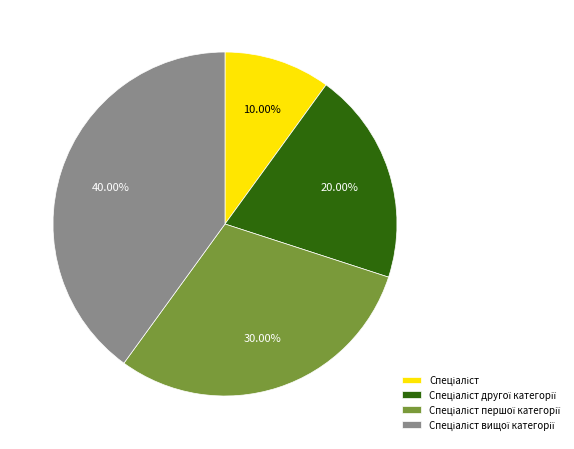

Is there a majority slice in this chart?

No